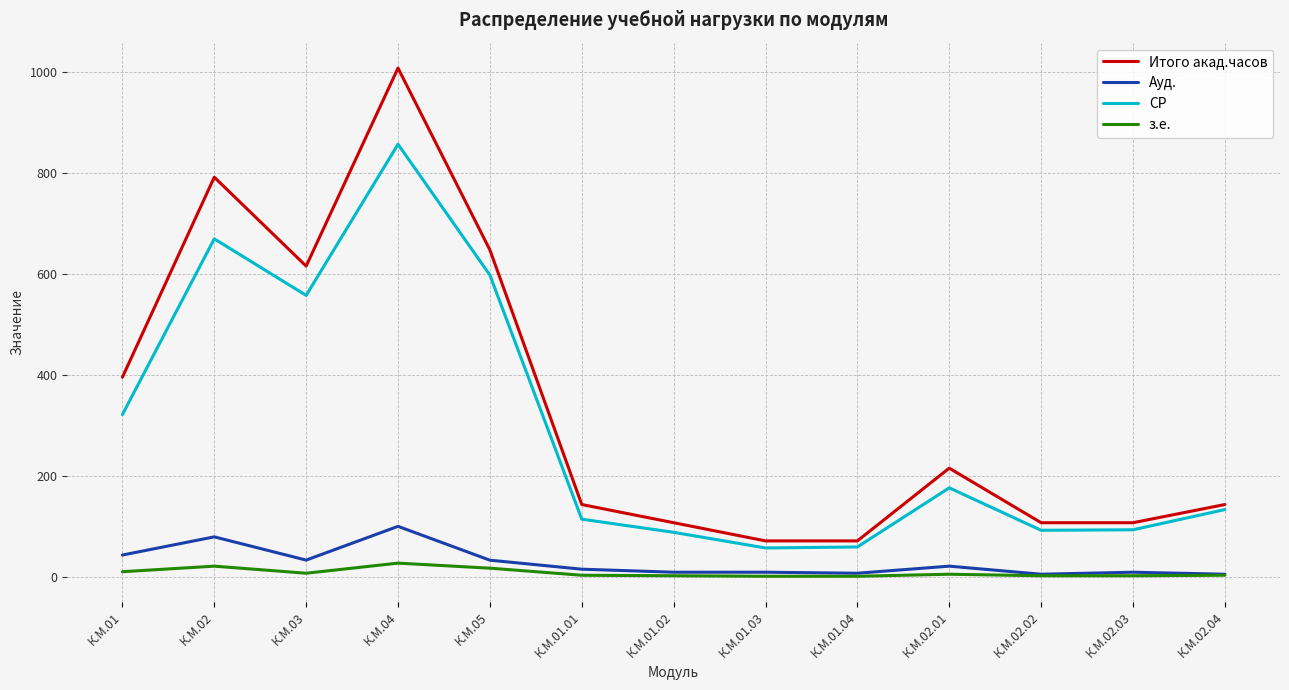

Rank the series at К.М.01.01 from highest to lowest value.

Итого акад.часов, СР, Ауд., з.е.